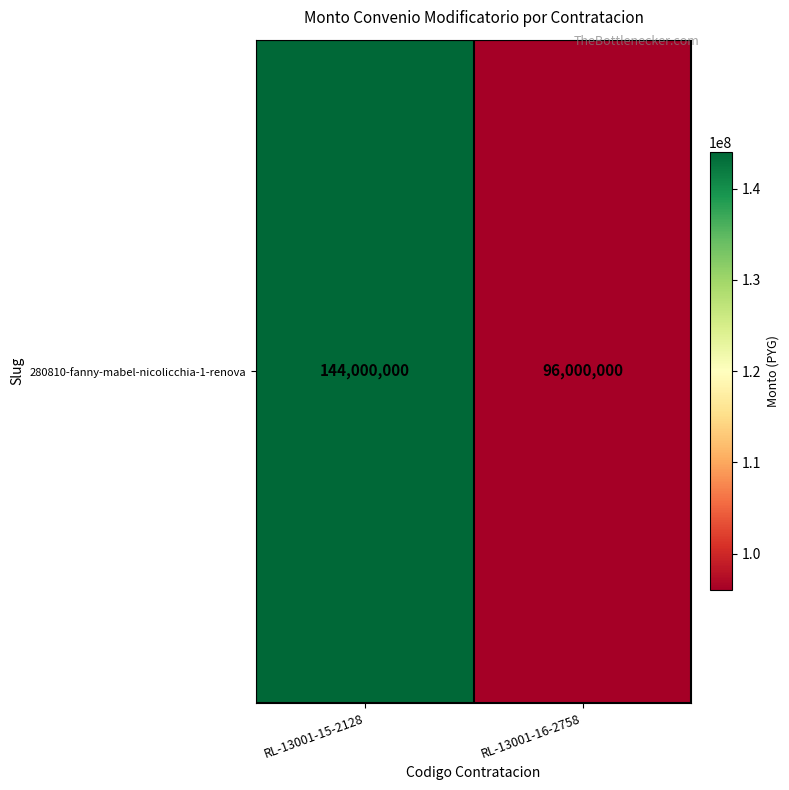

What is the difference between the maximum and minimum values?

48000000